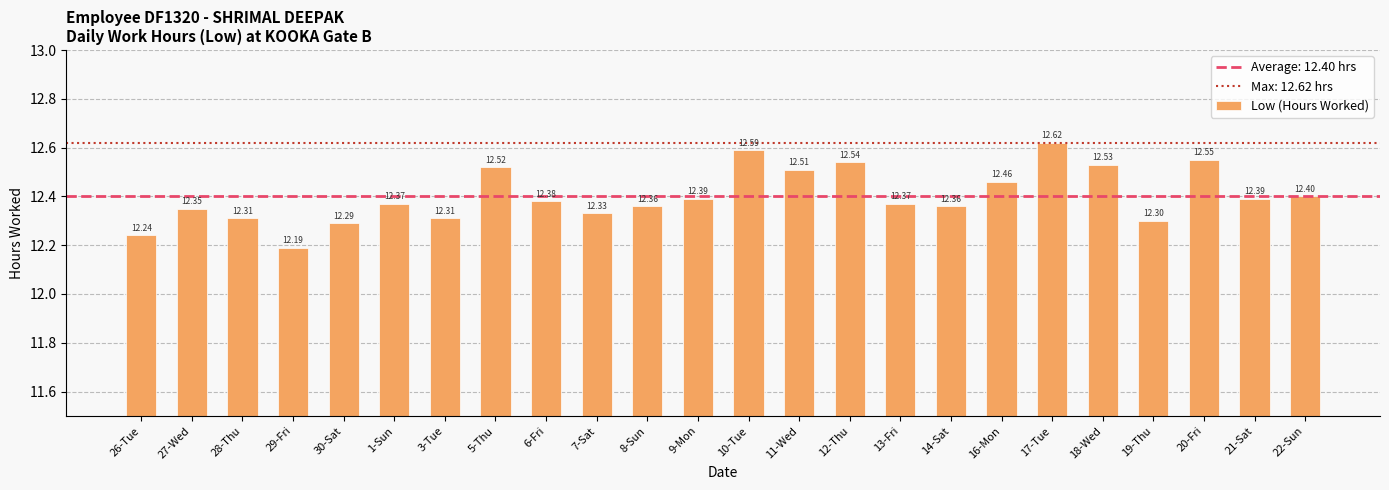

Is it true that the value at 22-Sun is 5.5?

False